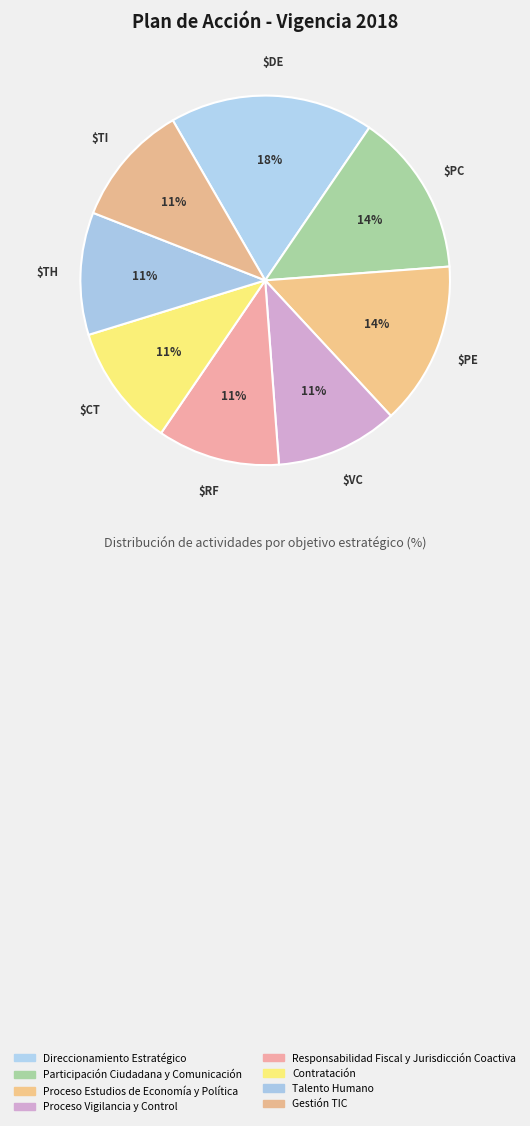

To the nearest percent, what percentage of the pie is Contratación?

11%